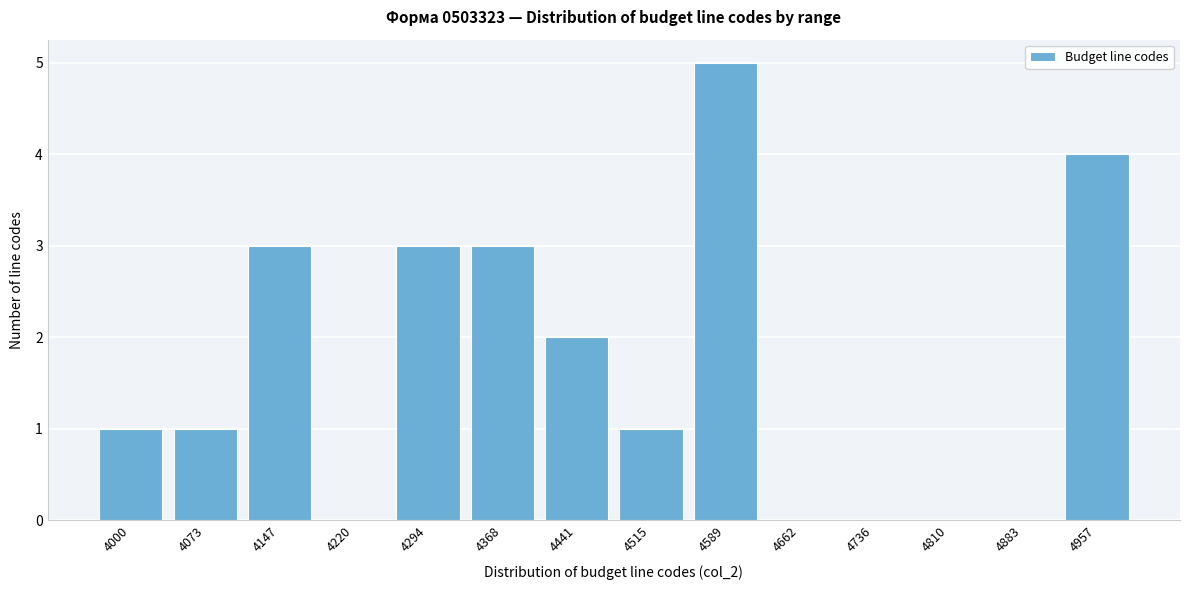

Reading left to right, extract all data points from this chart.

4000=1	4073=1	4147=3	4220=0	4294=3	4368=3	4441=2	4515=1	4589=5	4662=0	4736=0	4810=0	4883=0	4957=4